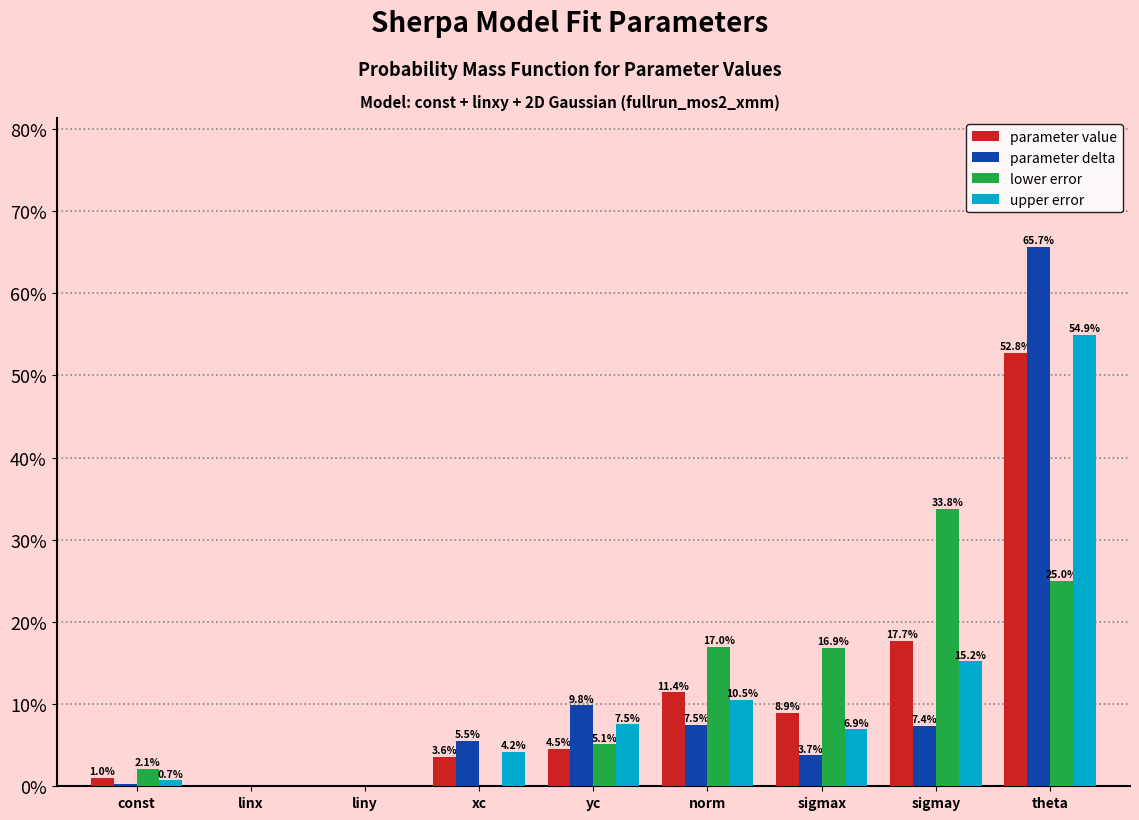

Between const and theta, which series saw the biggest shift?

parameter delta